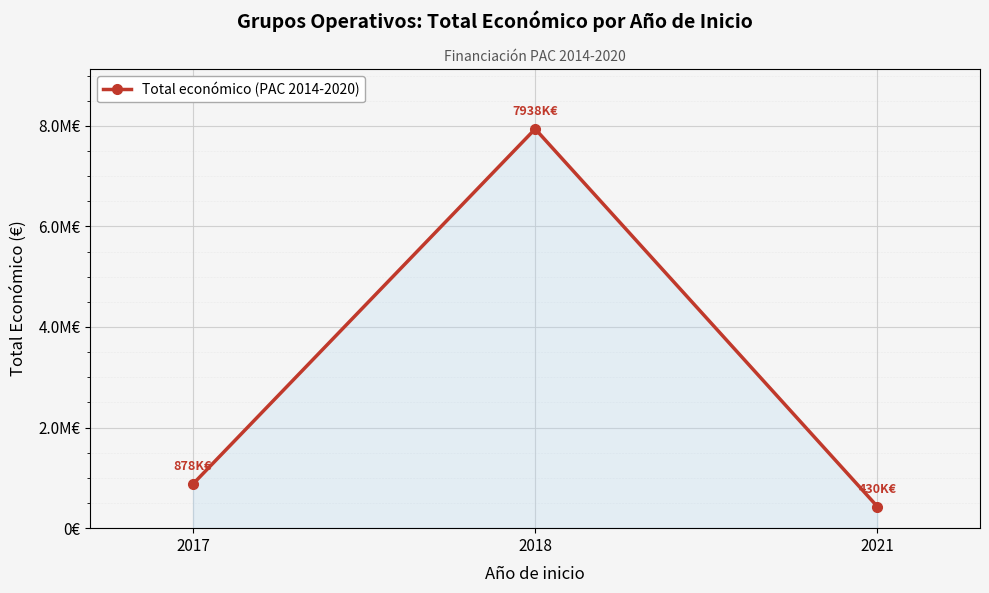

Rank the categories by value from highest to lowest.

2018, 2017, 2021